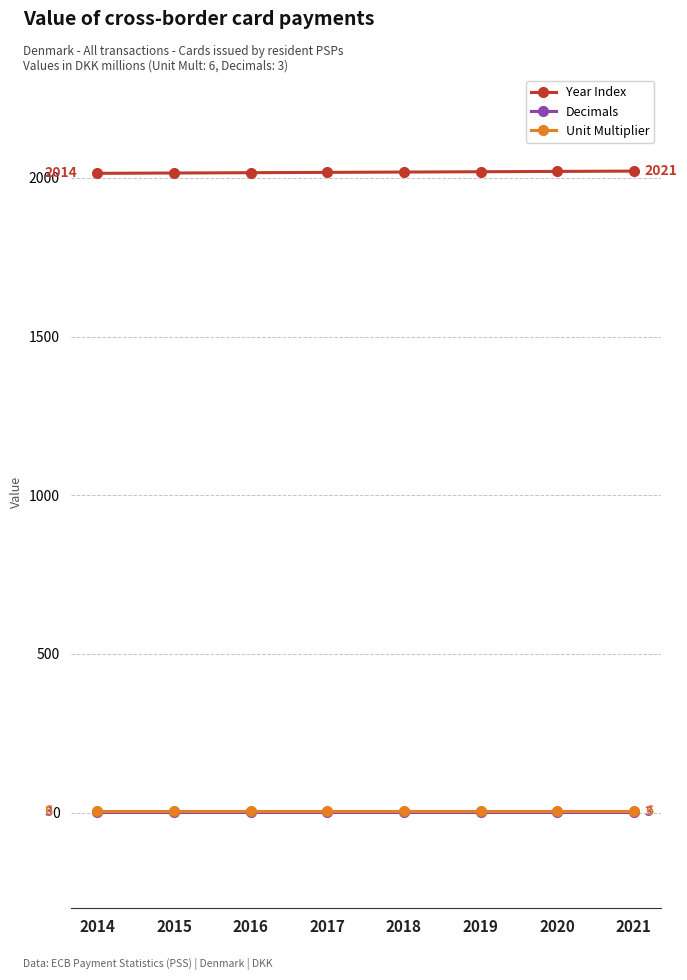

What is the value of the Unit Multiplier point at the 8th from the left?

6